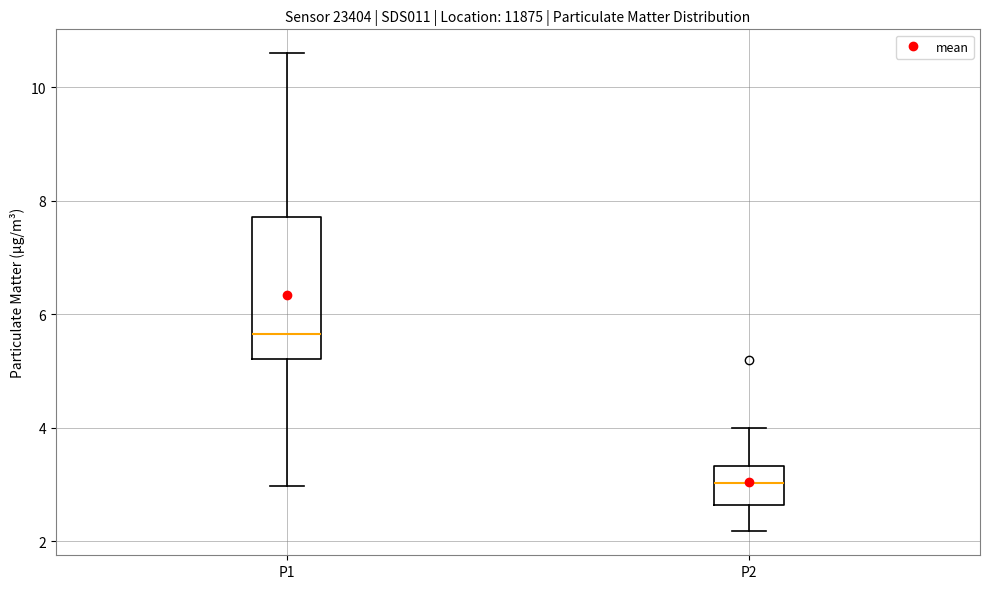

Reading left to right, transcribe this box plot: for each box, give where its median line is, the range the box spans, and where its two whiskers end, as read against the y-axis. The values are not printed on the chart, so give them approximately, as read against the axis.

P1: median 5.6, box 5.2 to 7.8, whiskers 3.0 to 10.6
P2: median 3.0, box 2.6 to 3.4, whiskers 2.2 to 4.0